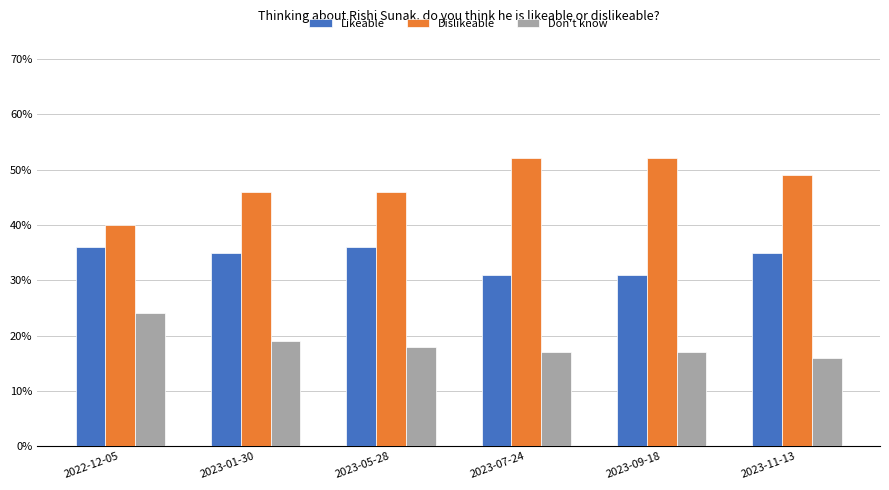

Reading right to left, transcribe all the data shown in this chart.

Likeable: 2023-11-13=0.3	2023-09-18=0.3	2023-07-24=0.3	2023-05-28=0.4	2023-01-30=0.3	2022-12-05=0.4
Dislikeable: 2023-11-13=0.5	2023-09-18=0.5	2023-07-24=0.5	2023-05-28=0.5	2023-01-30=0.5	2022-12-05=0.4
Don't know: 2023-11-13=0.2	2023-09-18=0.2	2023-07-24=0.2	2023-05-28=0.2	2023-01-30=0.2	2022-12-05=0.2